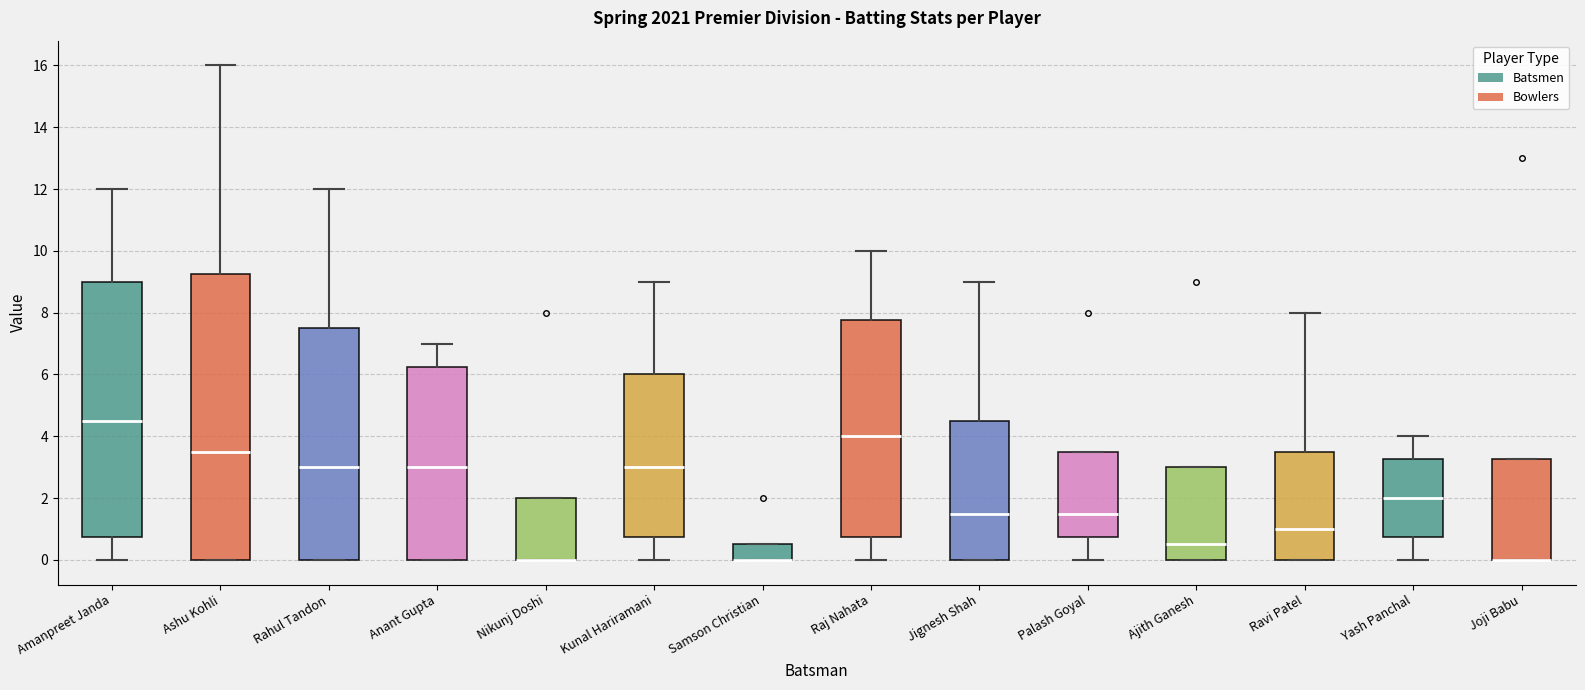

Comparing the boxes themselves (not the whiskers), which one is the tallest?

Ashu Kohli